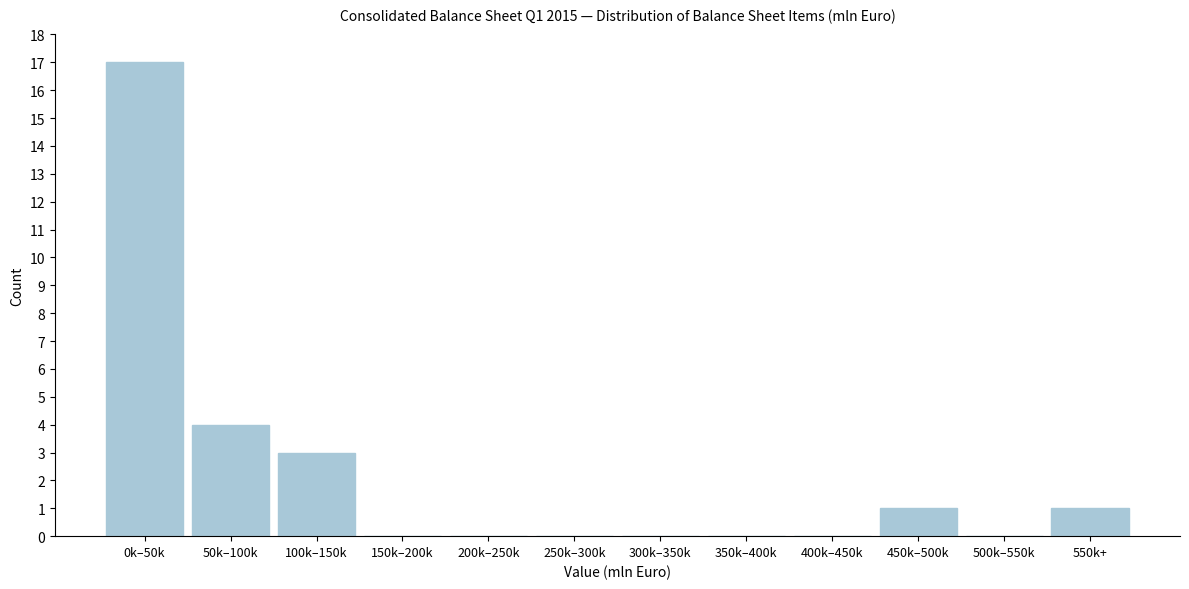

Reading left to right, what are all the values shown in this chart?

0k–50k=17	50k–100k=4	100k–150k=3	150k–200k=0	200k–250k=0	250k–300k=0	300k–350k=0	350k–400k=0	400k–450k=0	450k–500k=1	500k–550k=0	550k+=1